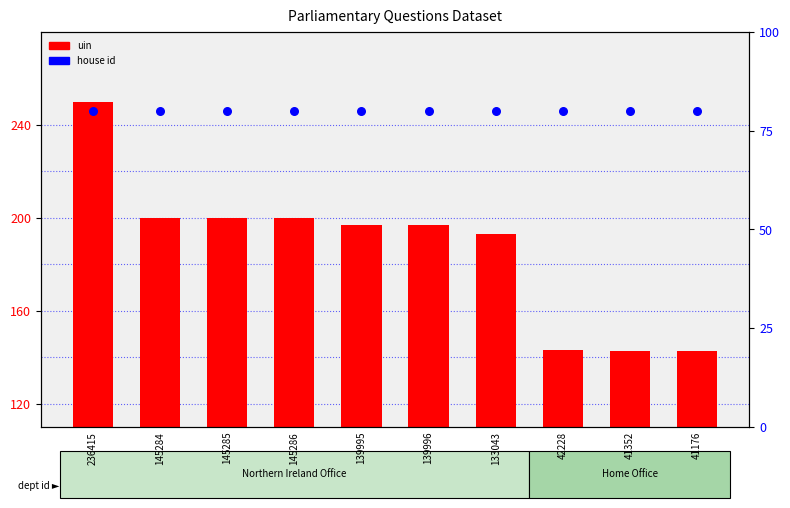

What are all the series names shown in the legend?

uin, house id